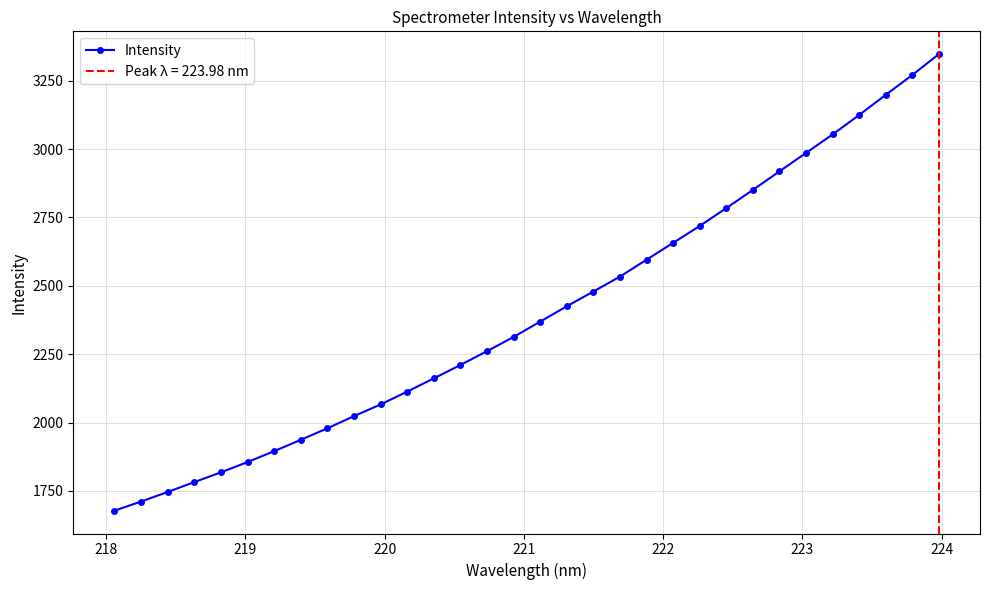

What is the sum of all values?

76863.3